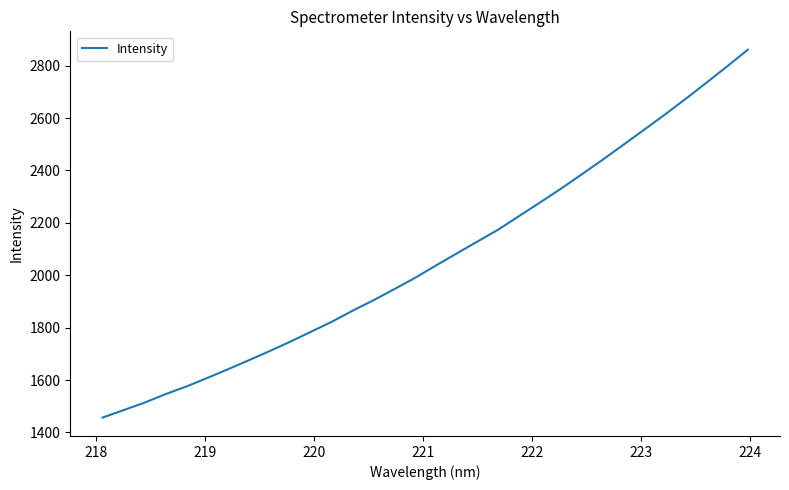

What is the minimum value shown in the chart?

1456.6